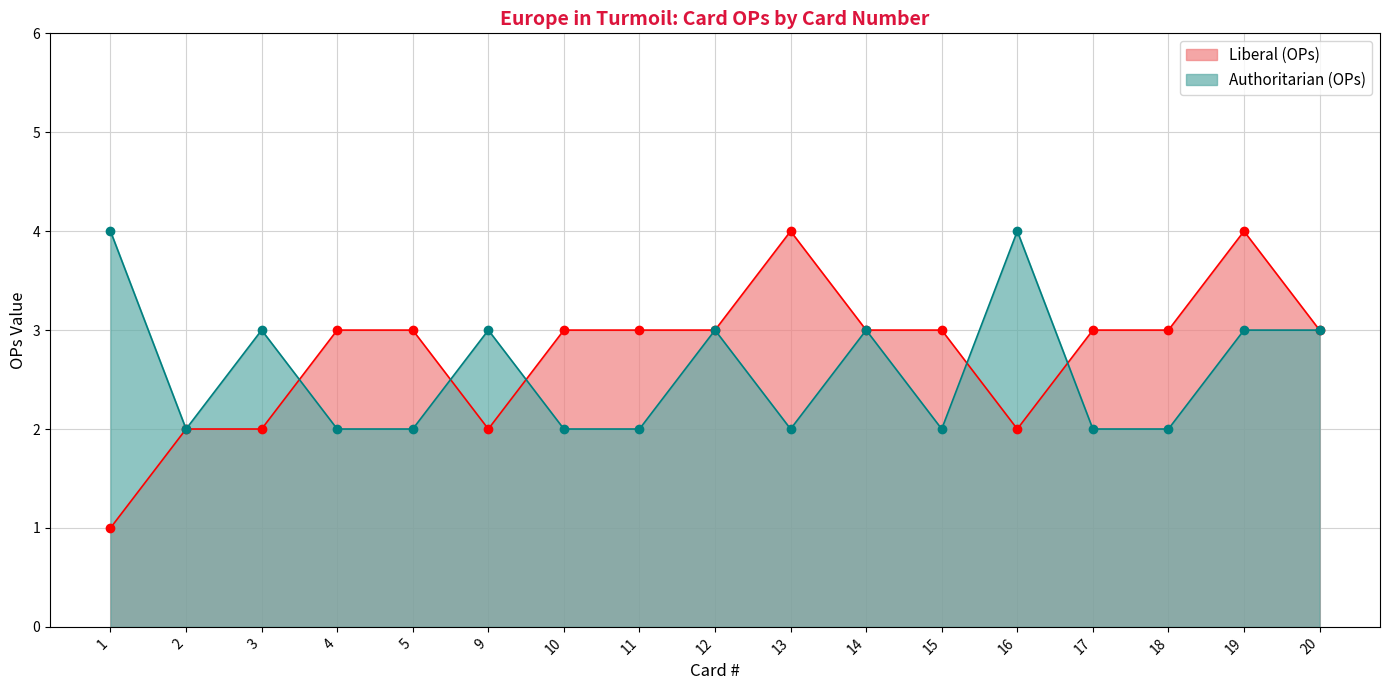

At 17, list the series in order from largest to smallest.

Liberal (OPs), Authoritarian (OPs)